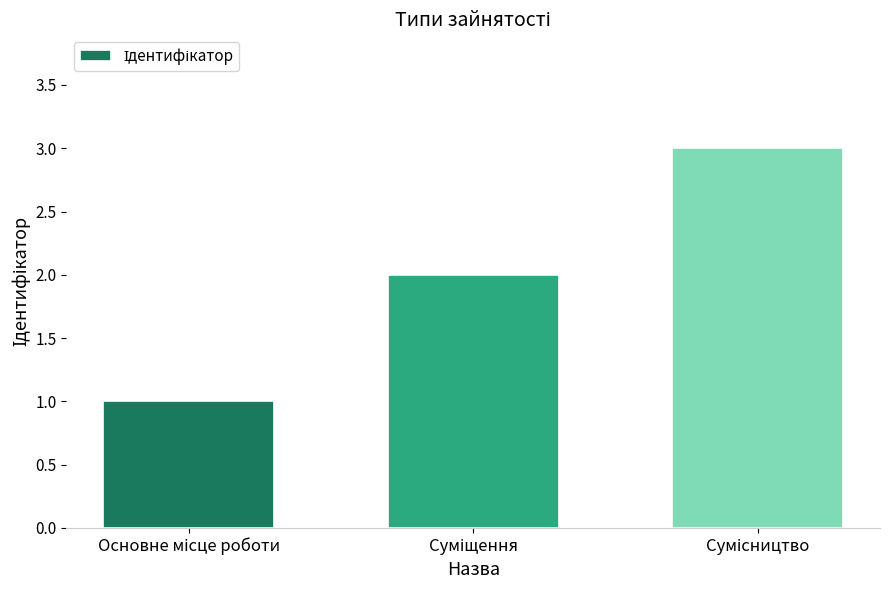

What is the greatest value displayed?

3